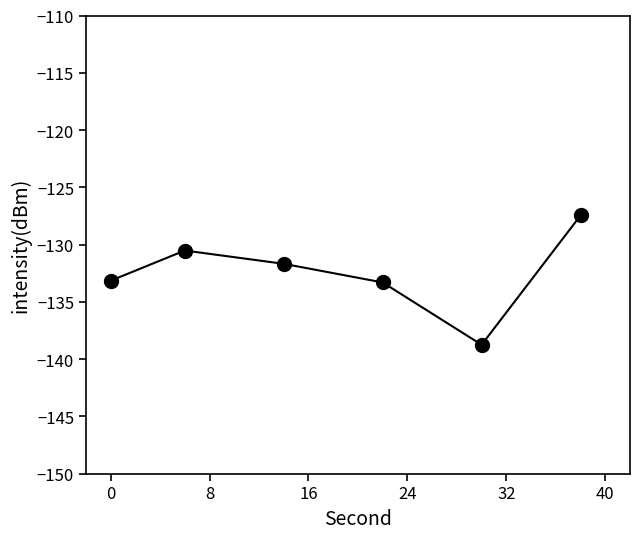

How many series are shown in this chart?

1